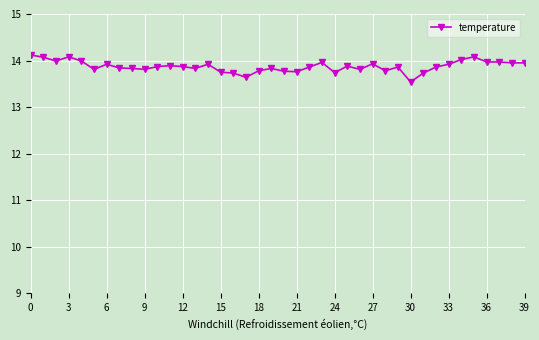

What is the value of the 5th point from the left?

14.0